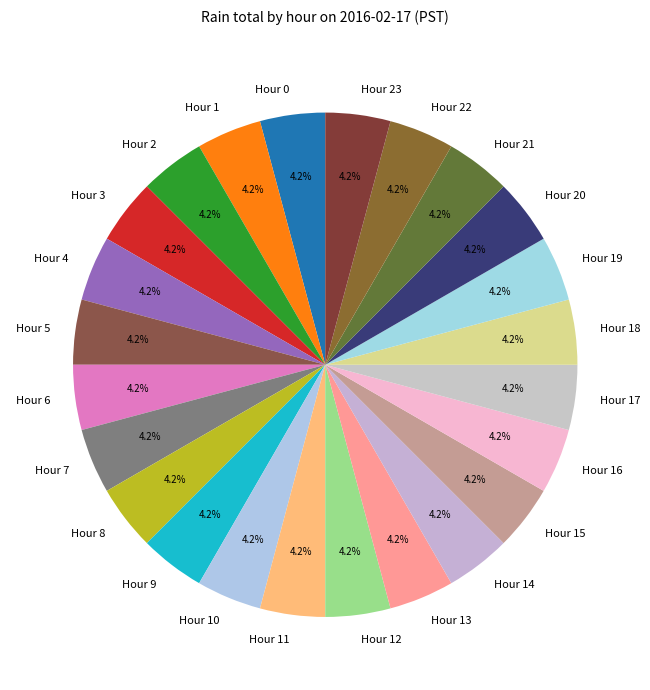

Does any single category account for the majority?

No